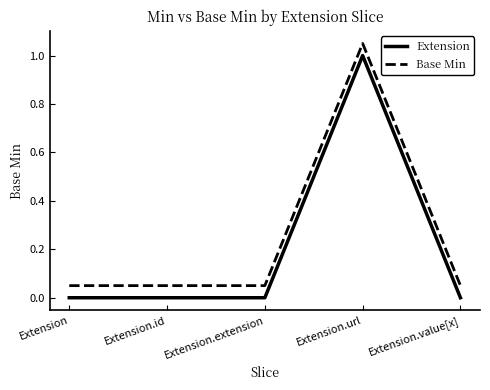

The value of Base Min at Extension.extension is 0.0. True or false?

False